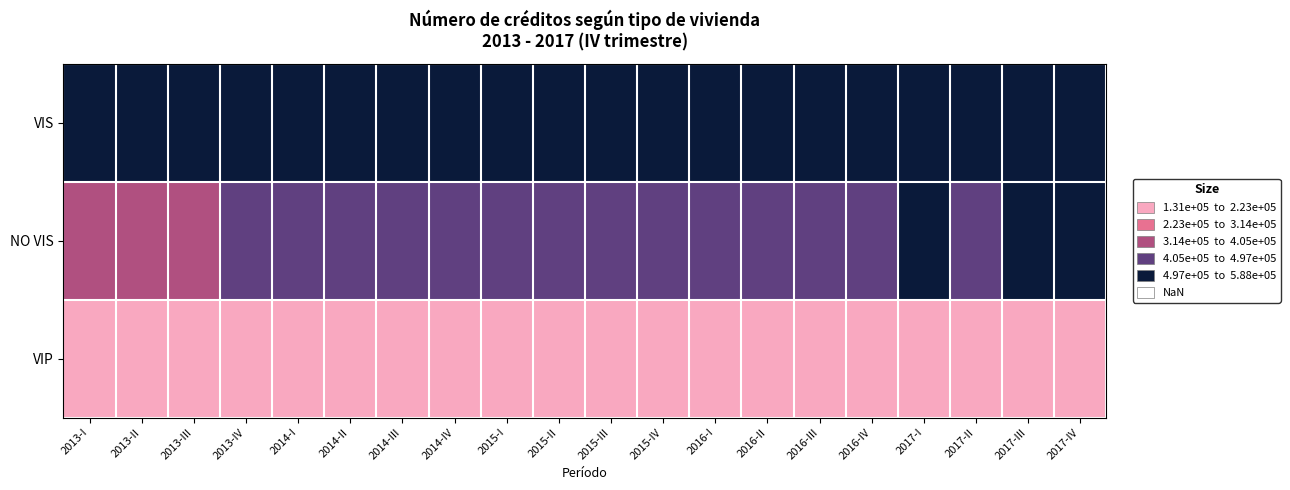

What is the total value across all series at 2016-I?

1152242